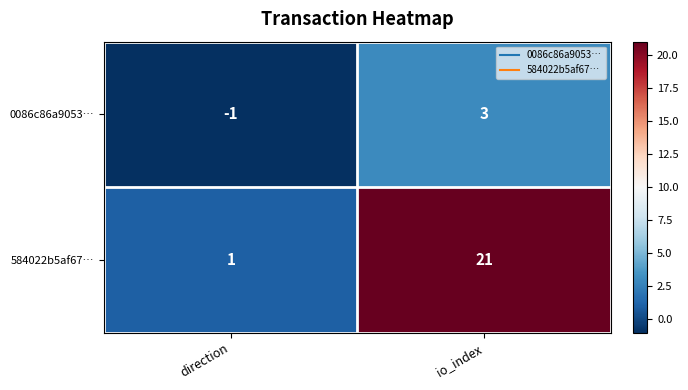

What is the difference between the maximum and minimum values in the 0086c86a9053… series?

4